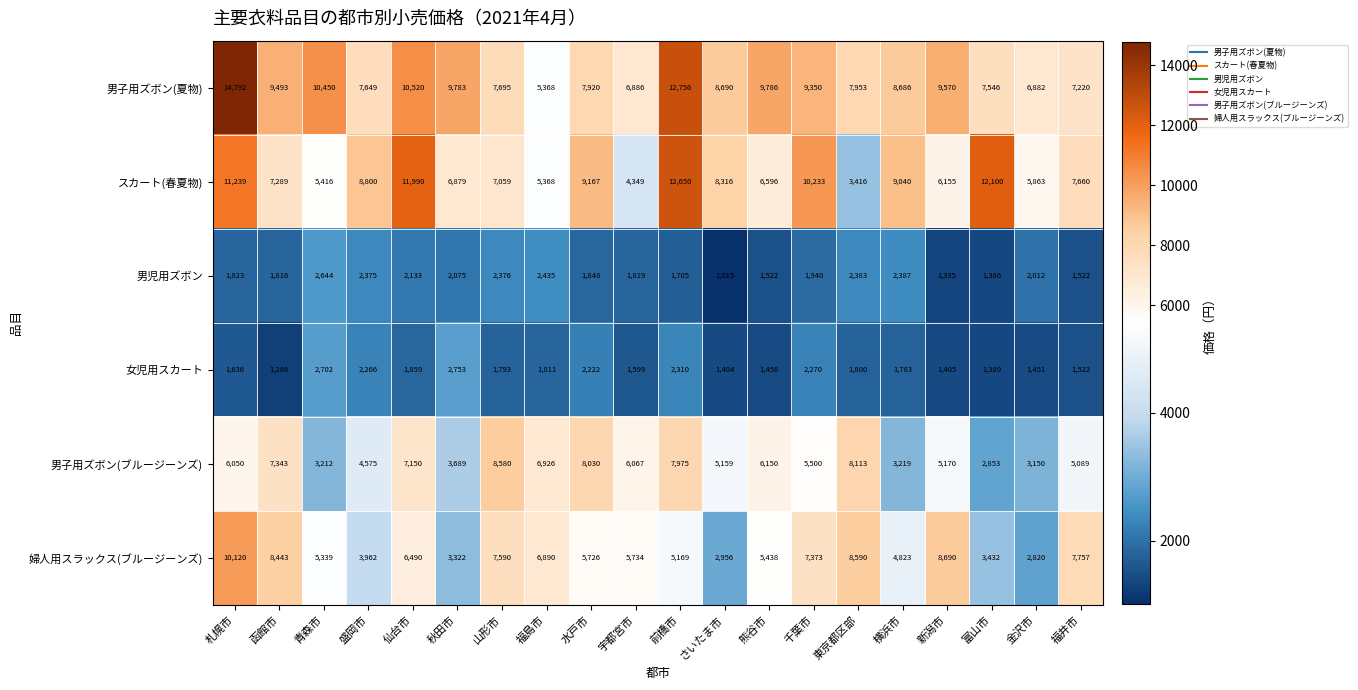

Rank the series at 水戸市 from highest to lowest value.

スカート(春夏物), 男子用ズボン(ブルージーンズ), 男子用ズボン(夏物), 婦人用スラックス(ブルージーンズ), 女児用スカート, 男児用ズボン